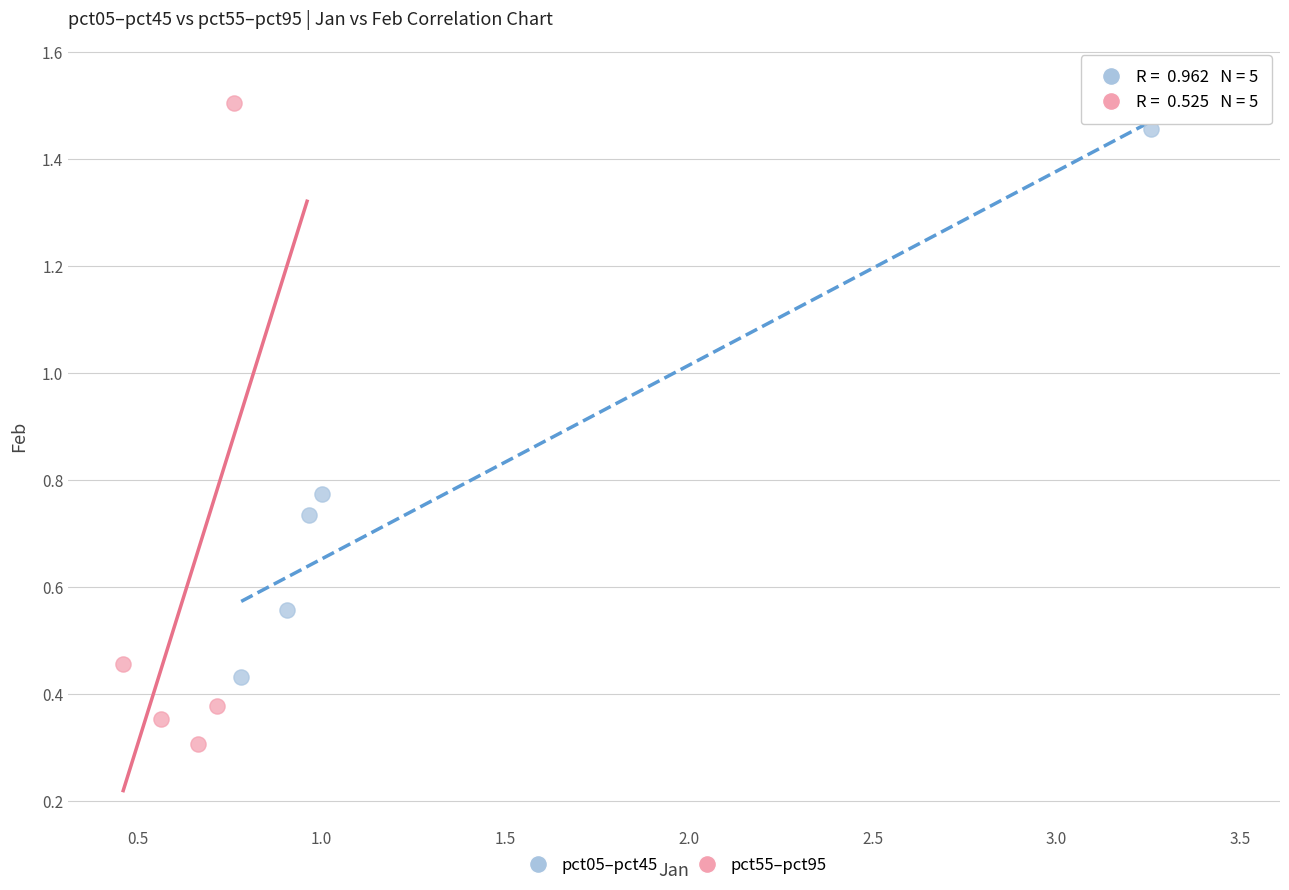

Which series contains the lowest Y value?

pct55–pct95